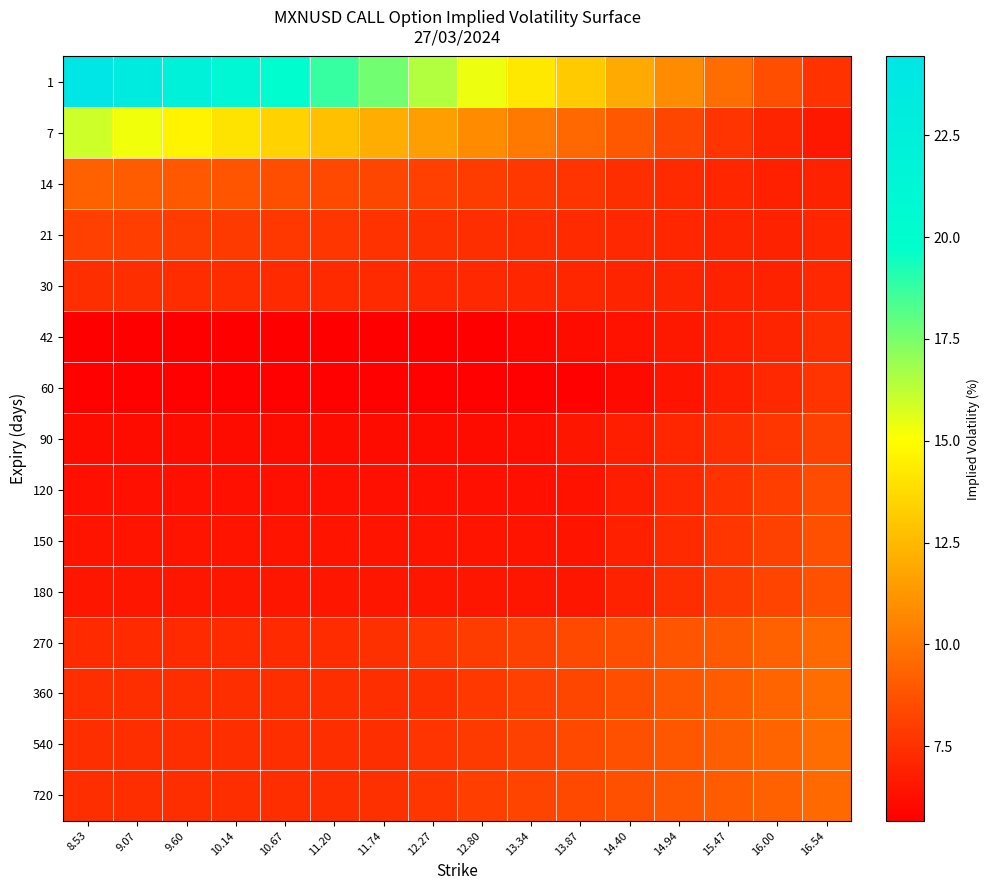

Reading left to right, list all the values displayed in this chart.

1: 8.53=24.4	9.07=23.3	9.60=22.2	10.14=21.0	10.67=19.9	11.20=18.8	11.74=17.6	12.27=16.5	12.80=15.4	13.34=14.2	13.87=13.1	14.40=12.0	14.94=10.8	15.47=9.7	16.00=8.6	16.54=7.6
7: 8.53=15.9	9.07=15.3	9.60=14.7	10.14=14.0	10.67=13.4	11.20=12.8	11.74=12.1	12.27=11.5	12.80=10.8	13.34=10.2	13.87=9.6	14.40=8.9	14.94=8.3	15.47=7.6	16.00=7.0	16.54=6.6
14: 8.53=9.3	9.07=9.1	9.60=8.9	10.14=8.8	10.67=8.6	11.20=8.4	11.74=8.3	12.27=8.1	12.80=7.9	13.34=7.7	13.87=7.6	14.40=7.4	14.94=7.2	15.47=7.1	16.00=6.9	16.54=7.0
21: 8.53=8.1	9.07=8.0	9.60=7.9	10.14=7.8	10.67=7.7	11.20=7.6	11.74=7.6	12.27=7.5	12.80=7.4	13.34=7.3	13.87=7.2	14.40=7.2	14.94=7.1	15.47=7.0	16.00=6.9	16.54=7.1
30: 8.53=7.4	9.07=7.4	9.60=7.3	10.14=7.3	10.67=7.3	11.20=7.2	11.74=7.2	12.27=7.2	12.80=7.1	13.34=7.1	13.87=7.1	14.40=7.1	14.94=7.0	15.47=7.0	16.00=7.0	16.54=7.1
42: 8.53=5.7	9.07=5.7	9.60=5.7	10.14=5.7	10.67=5.7	11.20=5.7	11.74=5.7	12.27=5.7	12.80=5.7	13.34=5.9	13.87=6.2	14.40=6.4	14.94=6.6	15.47=6.8	16.00=7.0	16.54=7.4
60: 8.53=5.8	9.07=5.8	9.60=5.8	10.14=5.8	10.67=5.8	11.20=5.8	11.74=5.8	12.27=5.8	12.80=5.8	13.34=5.8	13.87=5.8	14.40=6.0	14.94=6.4	15.47=6.8	16.00=7.1	16.54=7.6
90: 8.53=6.1	9.07=6.1	9.60=6.1	10.14=6.1	10.67=6.1	11.20=6.1	11.74=6.1	12.27=6.1	12.80=6.1	13.34=6.2	13.87=6.5	14.40=6.8	14.94=7.1	15.47=7.4	16.00=7.7	16.54=8.1
120: 8.53=6.3	9.07=6.3	9.60=6.3	10.14=6.3	10.67=6.3	11.20=6.3	11.74=6.3	12.27=6.3	12.80=6.3	13.34=6.3	13.87=6.4	14.40=6.8	14.94=7.2	15.47=7.6	16.00=8.0	16.54=8.5
150: 8.53=6.4	9.07=6.4	9.60=6.4	10.14=6.4	10.67=6.4	11.20=6.4	11.74=6.4	12.27=6.4	12.80=6.4	13.34=6.4	13.87=6.4	14.40=6.8	14.94=7.3	15.47=7.7	16.00=8.1	16.54=8.6
180: 8.53=6.5	9.07=6.5	9.60=6.5	10.14=6.5	10.67=6.5	11.20=6.5	11.74=6.5	12.27=6.5	12.80=6.5	13.34=6.5	13.87=6.5	14.40=7.0	14.94=7.4	15.47=7.8	16.00=8.2	16.54=8.7
270: 8.53=7.3	9.07=7.3	9.60=7.3	10.14=7.3	10.67=7.3	11.20=7.3	11.74=7.5	12.27=7.7	12.80=7.9	13.34=8.1	13.87=8.4	14.40=8.6	14.94=8.8	15.47=9.0	16.00=9.2	16.54=9.6
360: 8.53=7.4	9.07=7.4	9.60=7.4	10.14=7.4	10.67=7.4	11.20=7.4	11.74=7.4	12.27=7.5	12.80=7.8	13.34=8.0	13.87=8.3	14.40=8.6	14.94=8.8	15.47=9.1	16.00=9.4	16.54=9.7
540: 8.53=7.4	9.07=7.4	9.60=7.4	10.14=7.4	10.67=7.4	11.20=7.4	11.74=7.4	12.27=7.6	12.80=7.9	13.34=8.1	13.87=8.4	14.40=8.6	14.94=8.9	15.47=9.1	16.00=9.4	16.54=9.6
720: 8.53=7.4	9.07=7.4	9.60=7.4	10.14=7.4	10.67=7.4	11.20=7.4	11.74=7.5	12.27=7.7	12.80=7.9	13.34=8.2	13.87=8.4	14.40=8.6	14.94=8.9	15.47=9.1	16.00=9.3	16.54=9.6